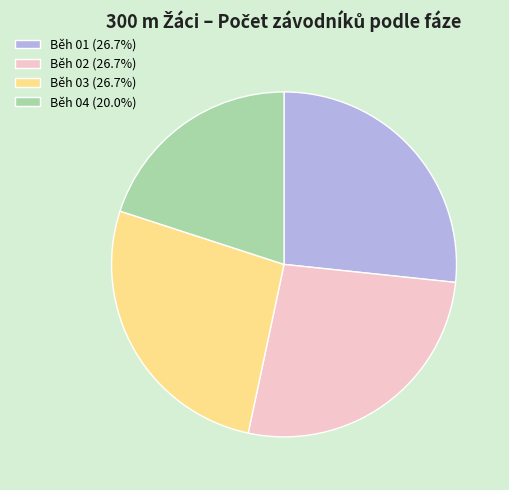

Is the sum of Běh 03 (26.7%) and Běh 04 (20.0%) greater than half?

No